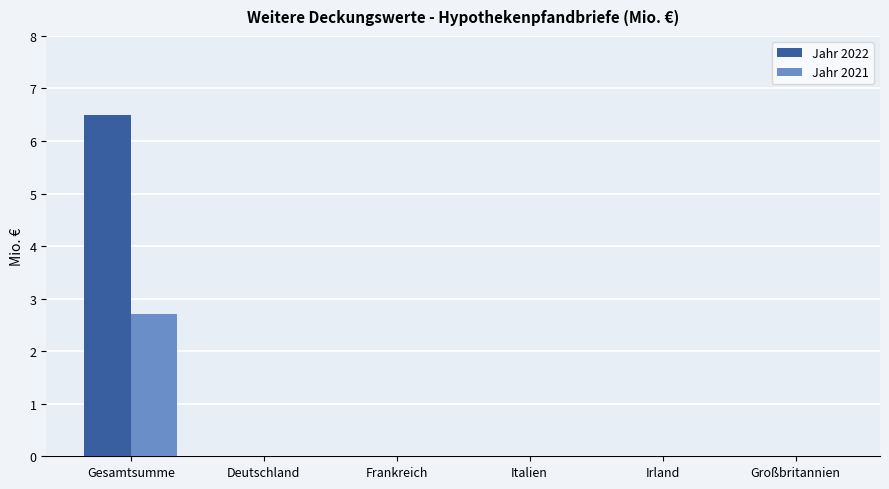

Which series has the largest total across all categories?

Jahr 2022